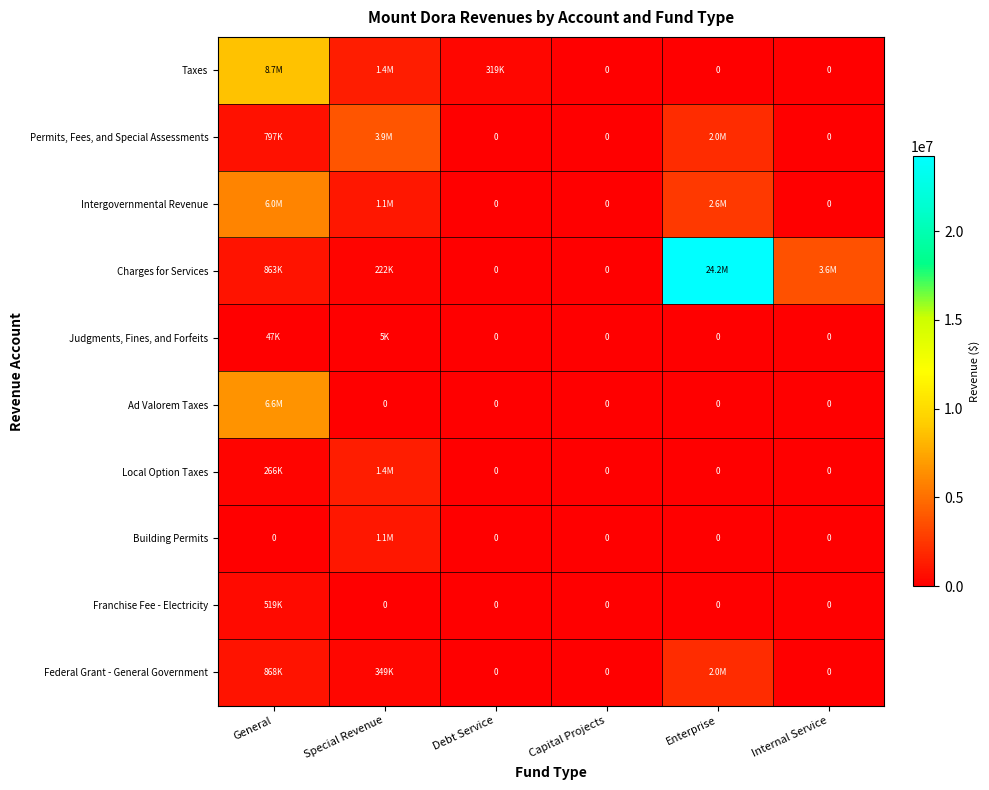

What is the difference between the maximum and minimum values in the Ad Valorem Taxes series?

6613825